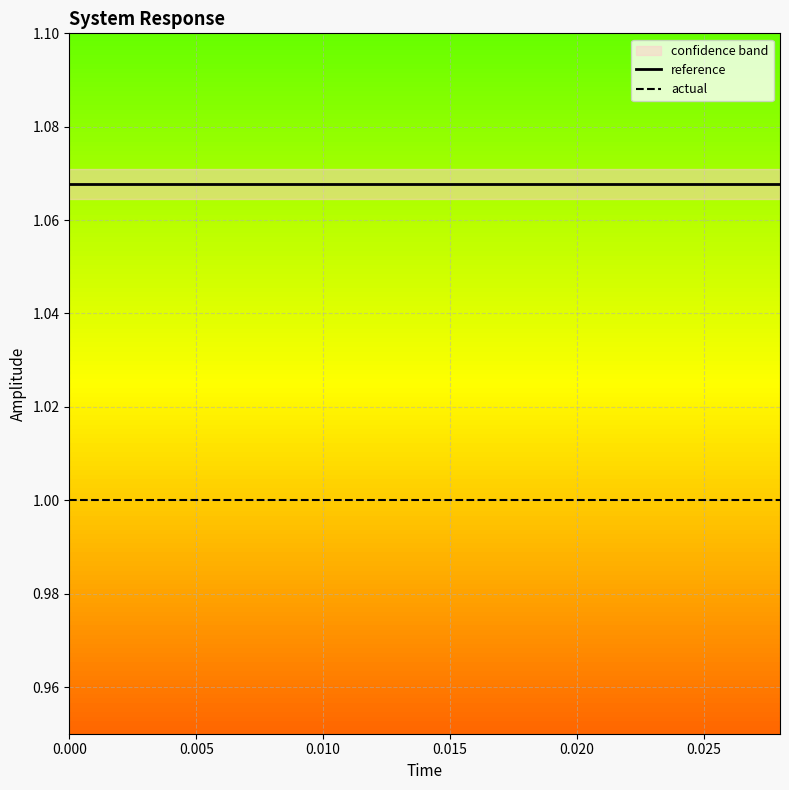

Reading left to right, extract all data points from this chart.

reference: 1.1	1.1	1.1	1.1	1.1	1.1	1.1	1.1	1.1	1.1	1.1	1.1	1.1	1.1	1.1
actual: 1.0	1.0	1.0	1.0	1.0	1.0	1.0	1.0	1.0	1.0	1.0	1.0	1.0	1.0	1.0